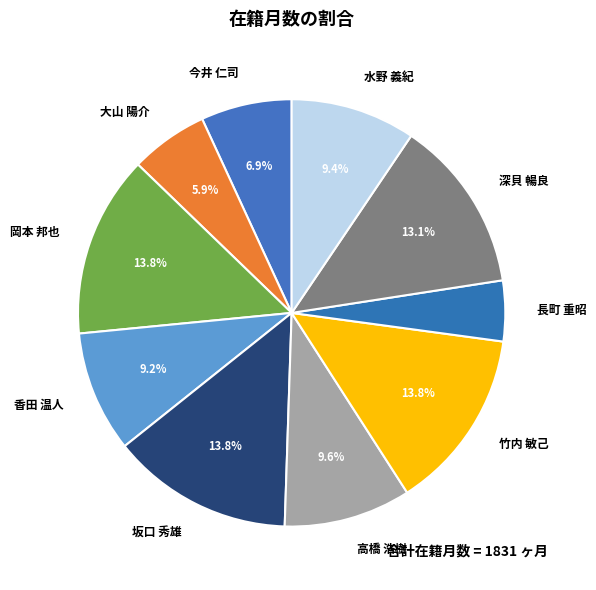

To the nearest percent, what portion does 大山 陽介 represent?

6%